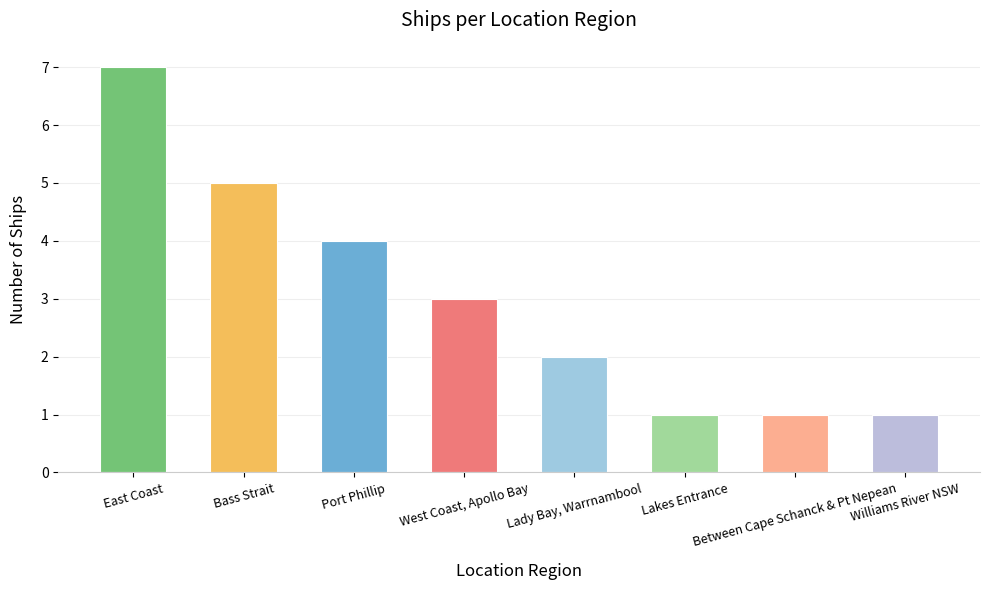

Approximately how many times larger is the value at Lady Bay, Warrnambool compared to East Coast?

0.3